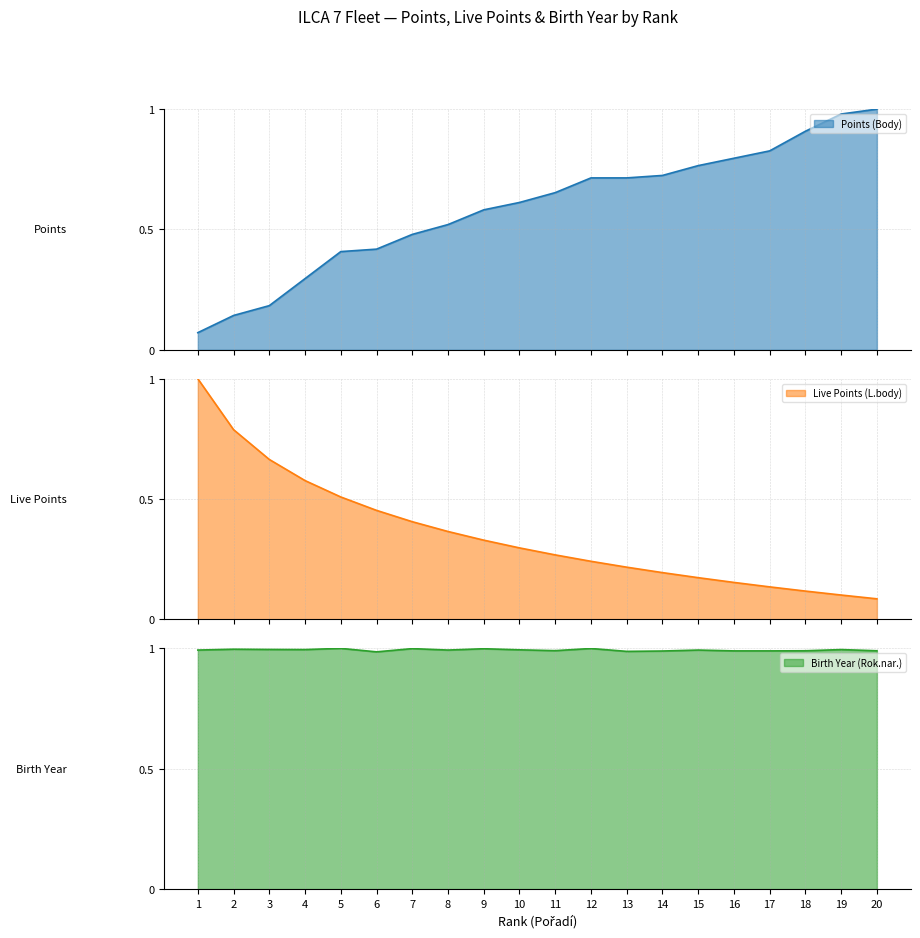

What is the total value across all series at 5?

1.9